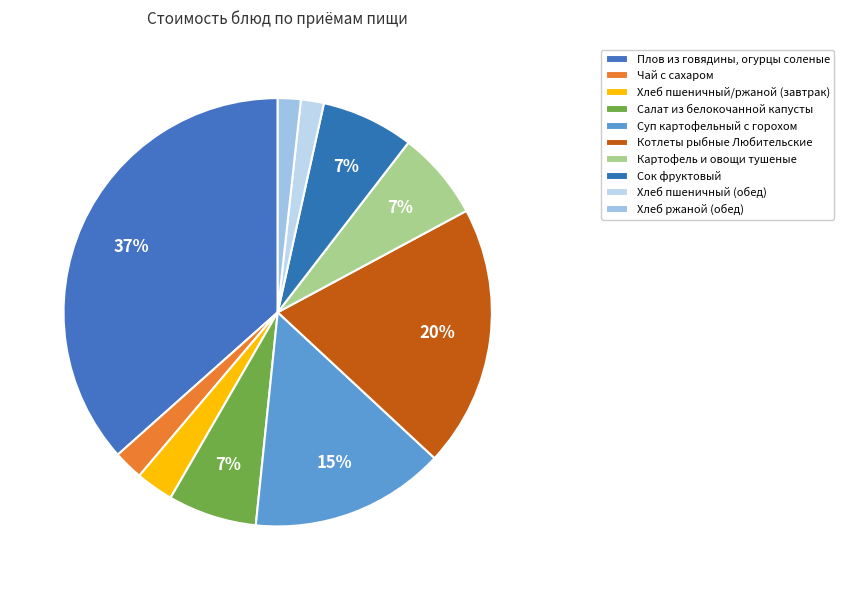

What is the change in value from Чай с сахаром to Хлеб ржаной (обед)?

-0.9